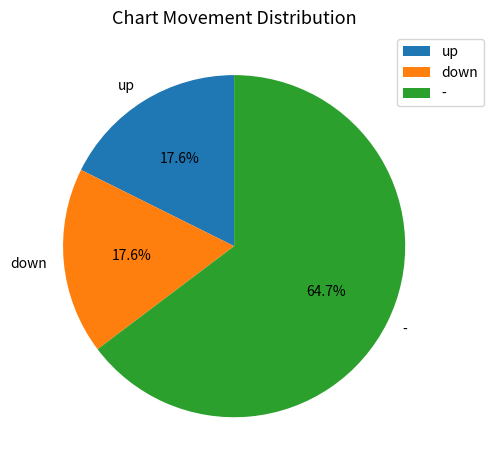

True or false: down accounts for 10% of the total.

False